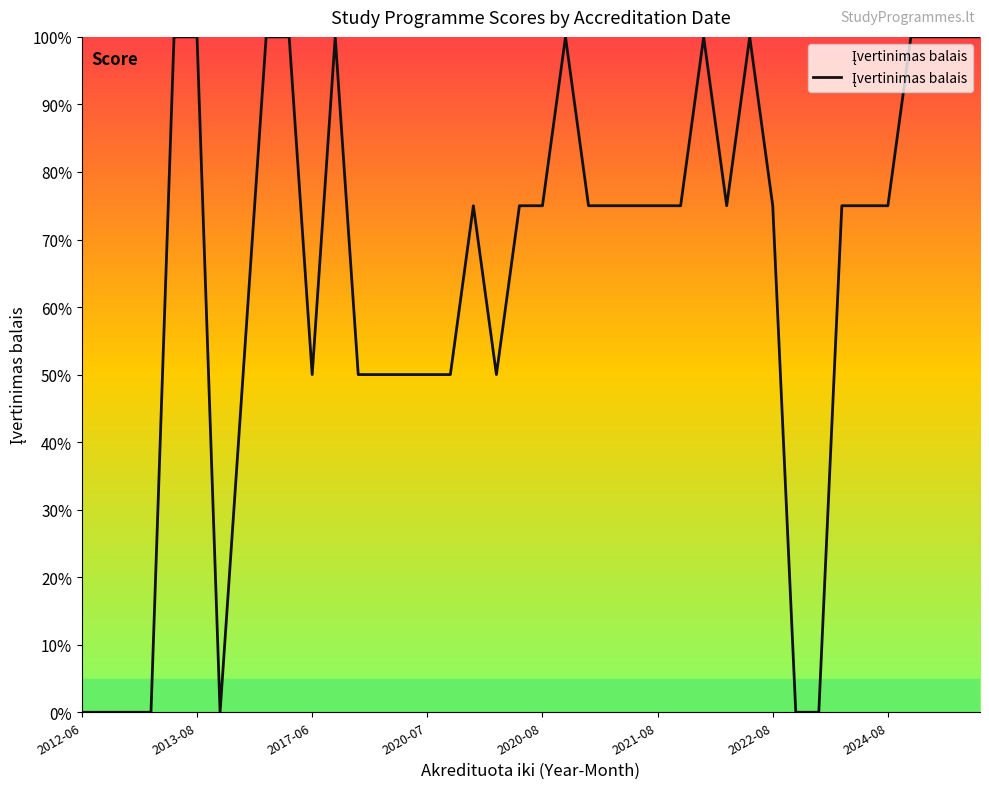

What is the greatest value displayed?

100